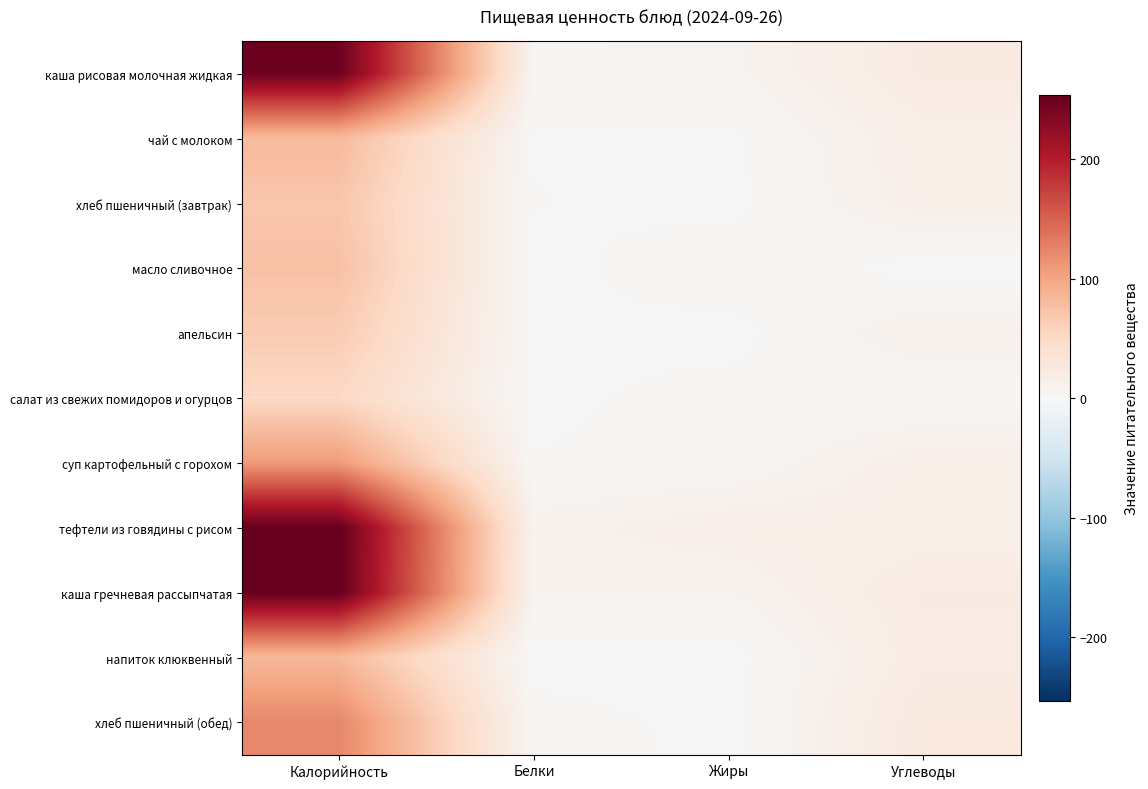

Count the number of data series in this chart.

11